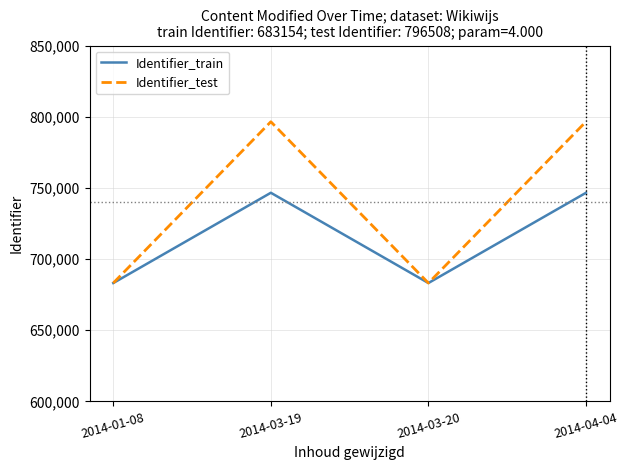

True or false: Identifier_train has more than 2 points higher than both neighbors.

False